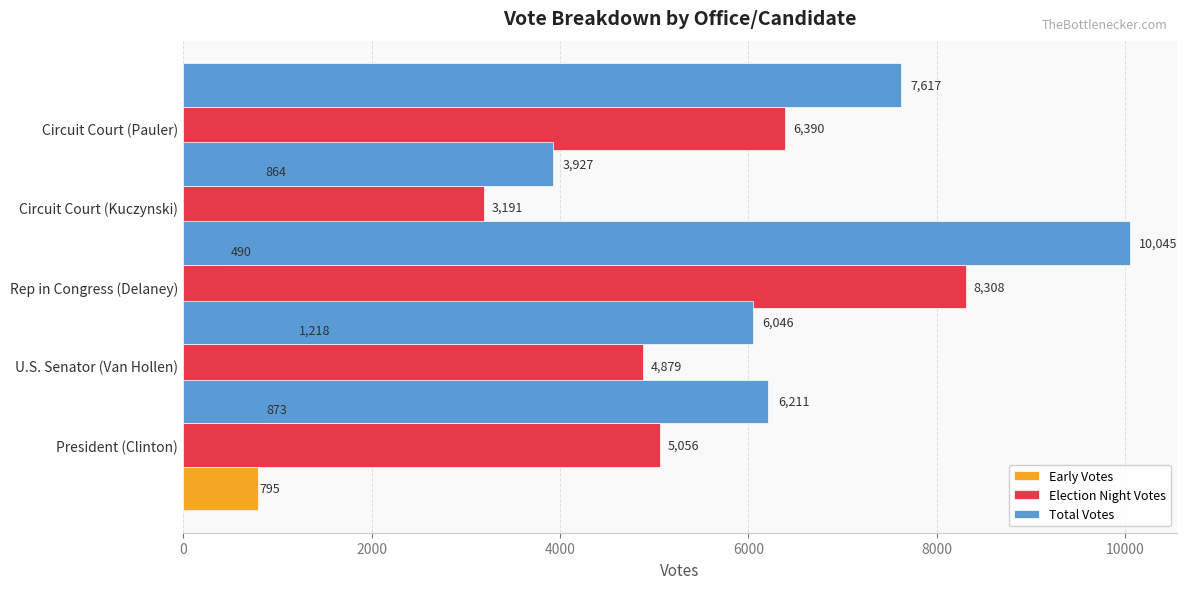

What is the maximum value for Early Votes?

1218